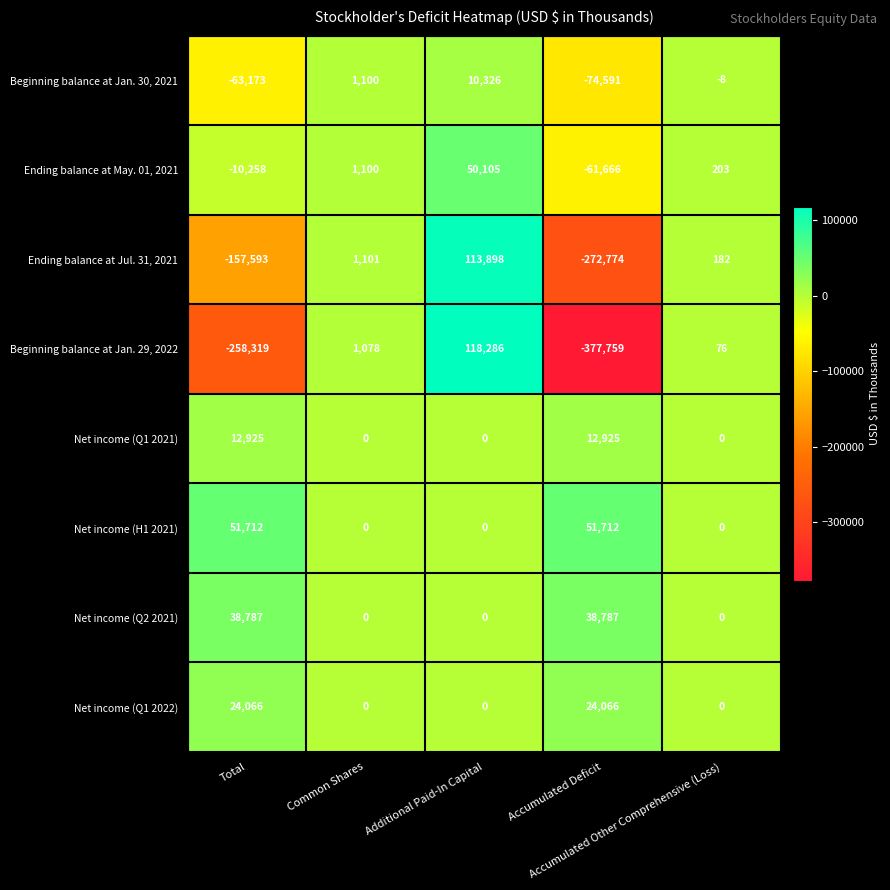

What is the spread (max minus min) of values at Total?

310031